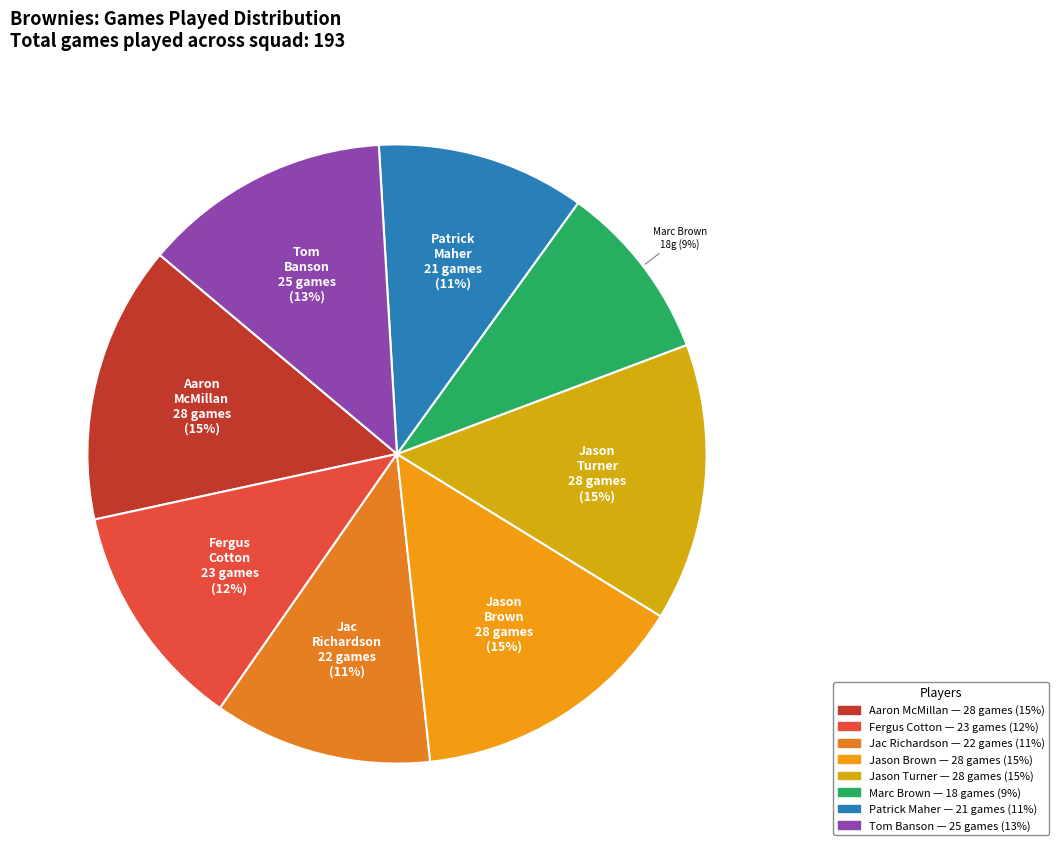

True or false: Jason Turner accounts for 8% of the total.

False